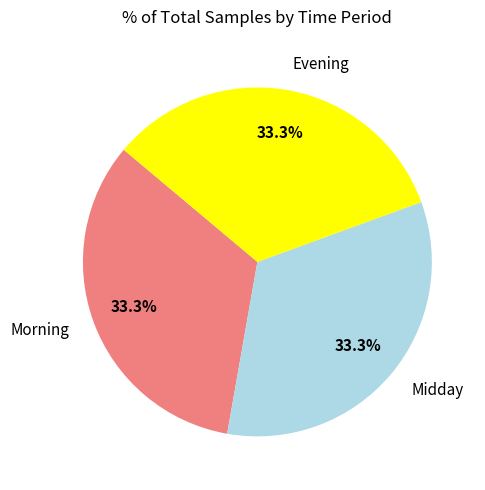

Approximately how many times larger is the value at Midday compared to Morning?

1.0